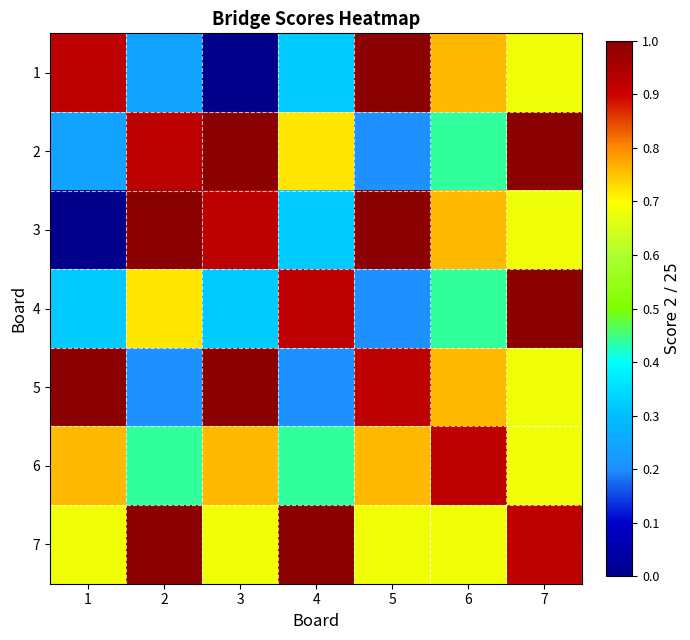

Rank the series by their maximum value, from highest to lowest.

1, 2, 3, 4, 5, 7, 6